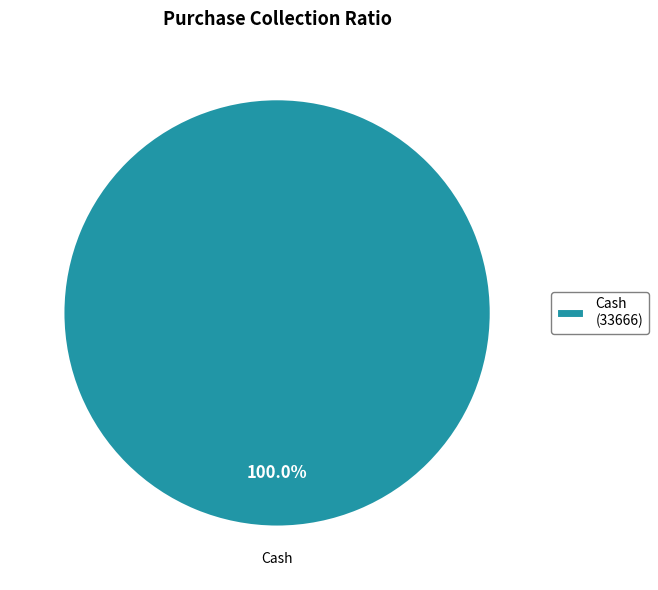

Which slice represents more than half of the pie?

Cash (33666)